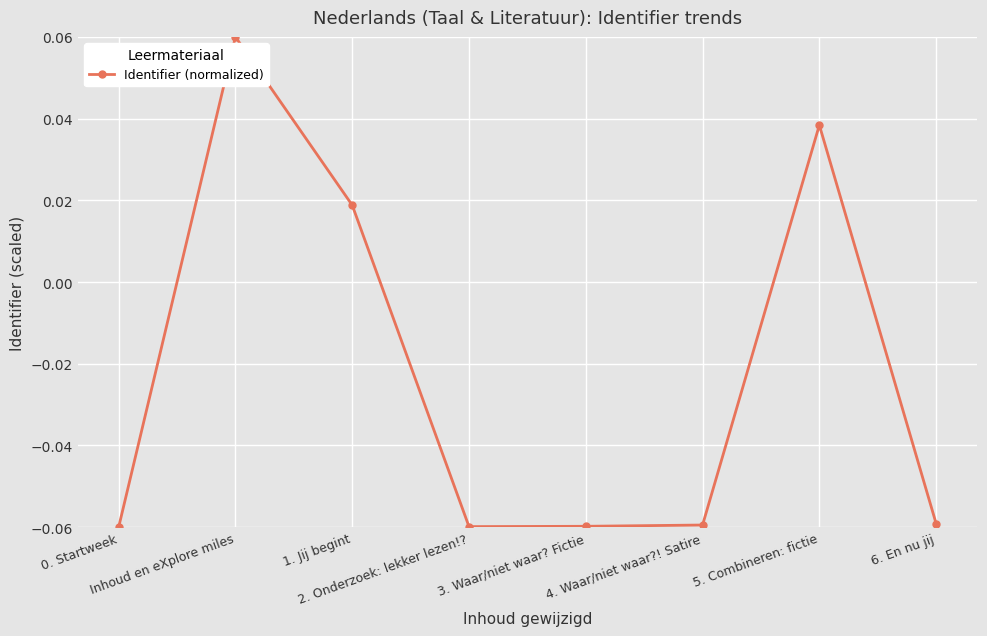

The value at 2. Onderzoek: lekker lezen!? is -0.0. True or false?

False